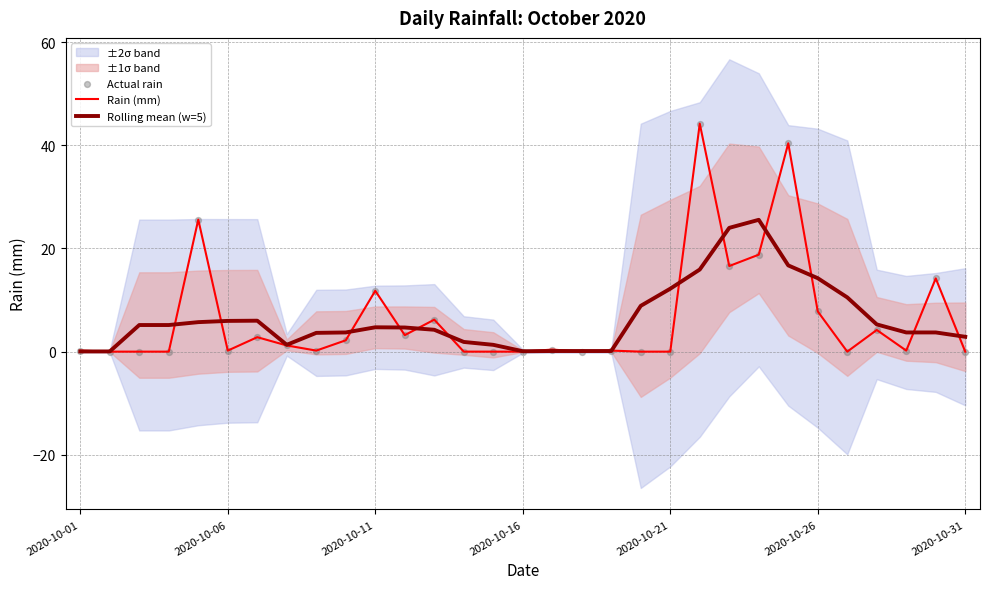

Which series has the largest Y range (max minus min)?

Rain (mm)